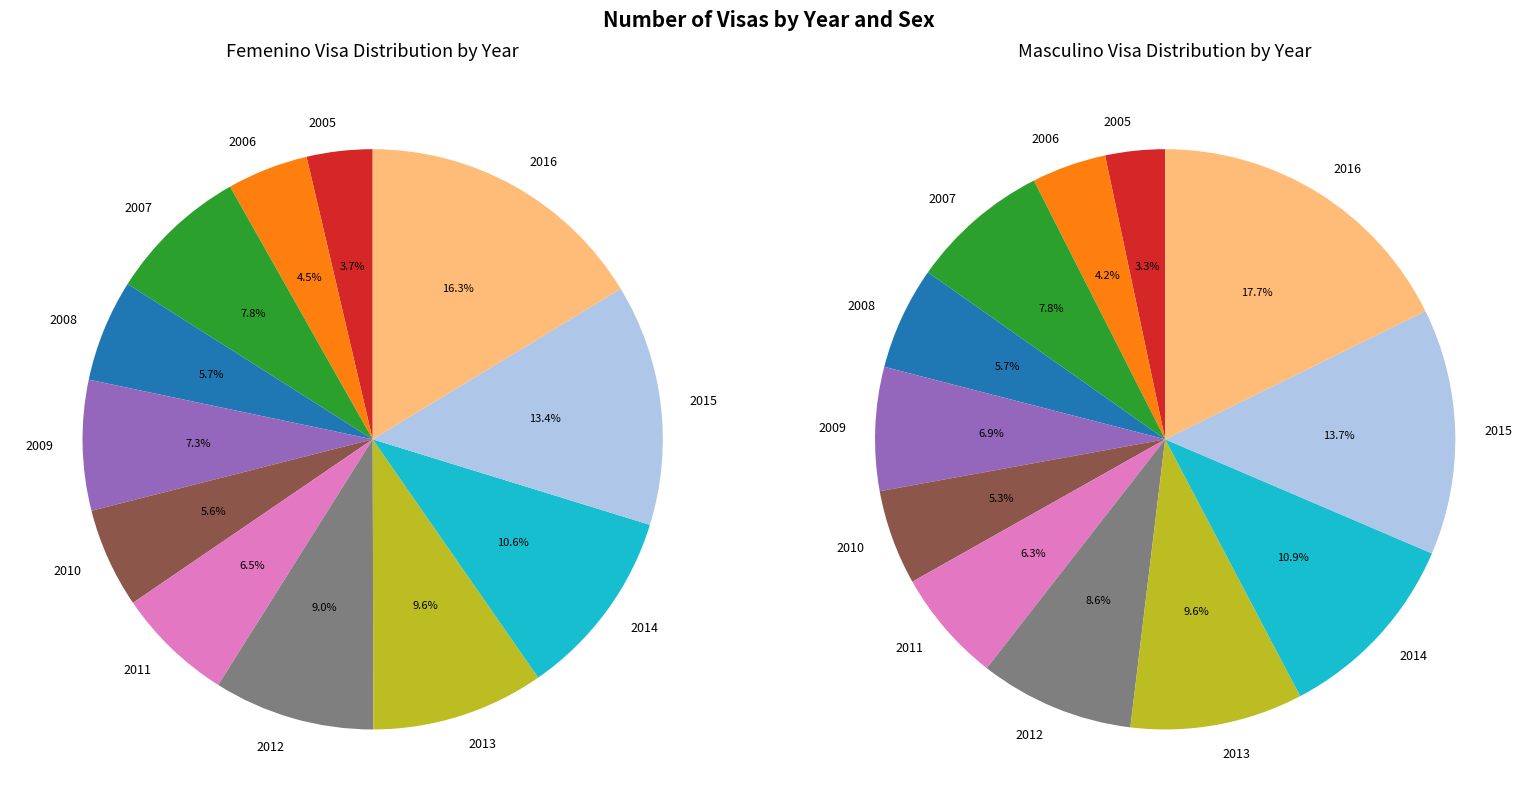

The 2012 slice represents 1% of the pie. True or false?

False